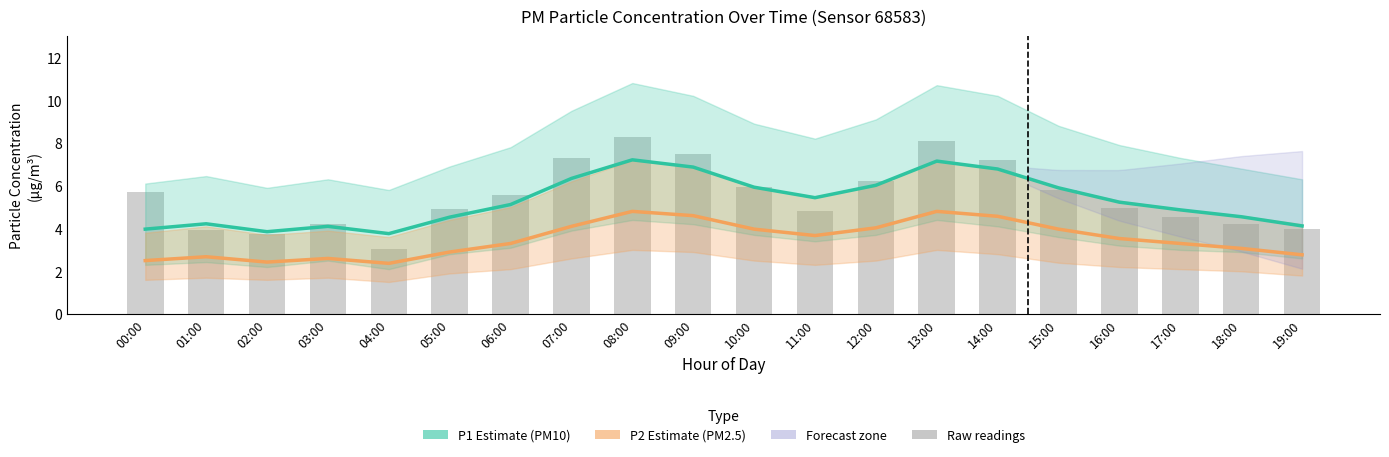

What is the label of the 12th bar from the right?

08:00